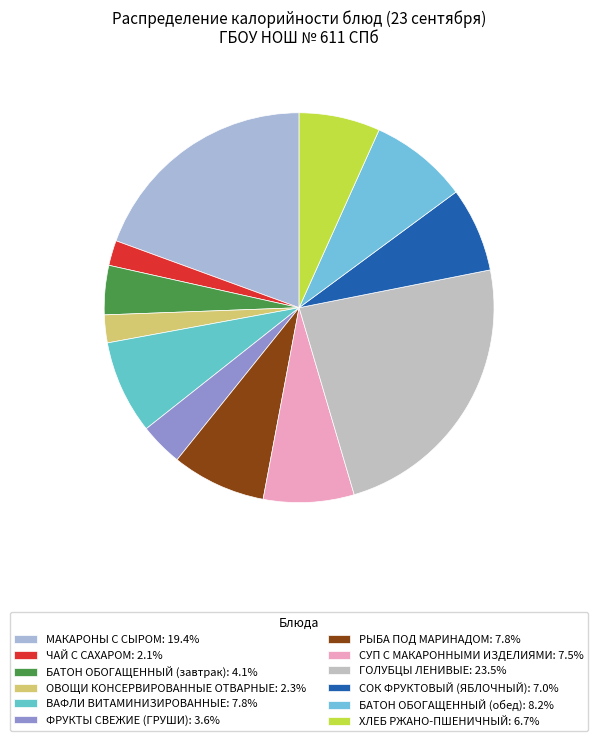

How many segments does this pie chart have?

12